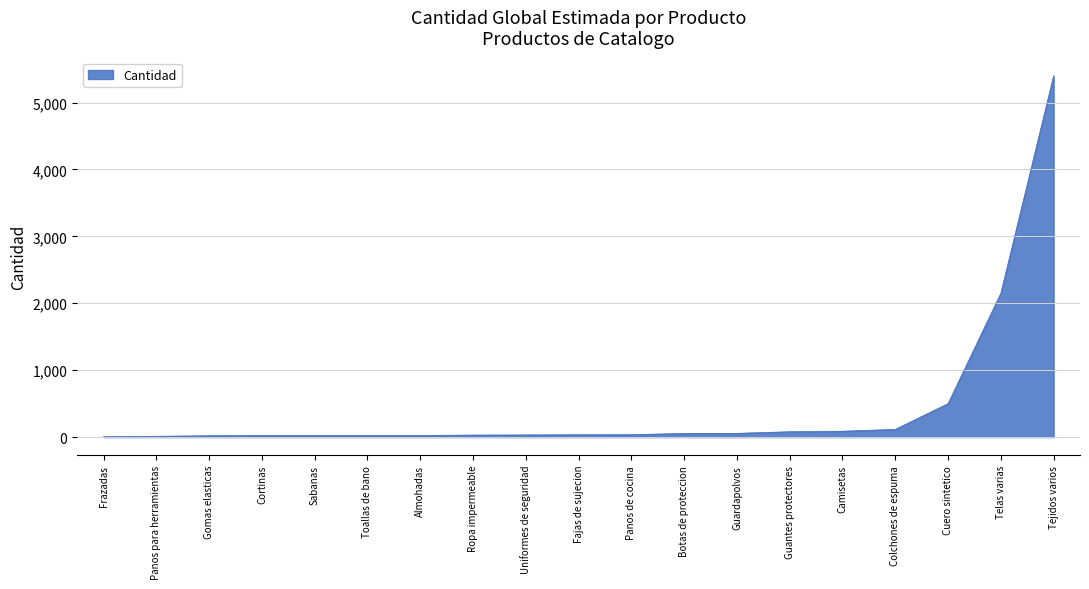

Which label corresponds to the largest value in the chart?

Tejidos varios